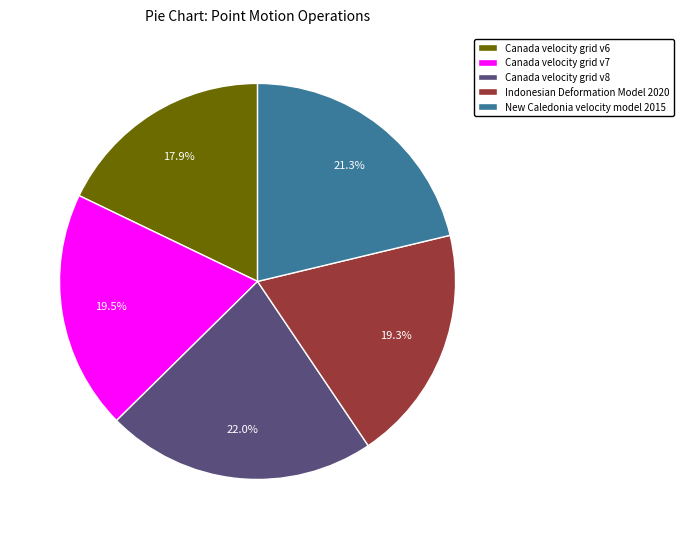

Combined, what portion of the pie is Indonesian Deformation Model 2020 and Canada velocity grid v7?

38.8%